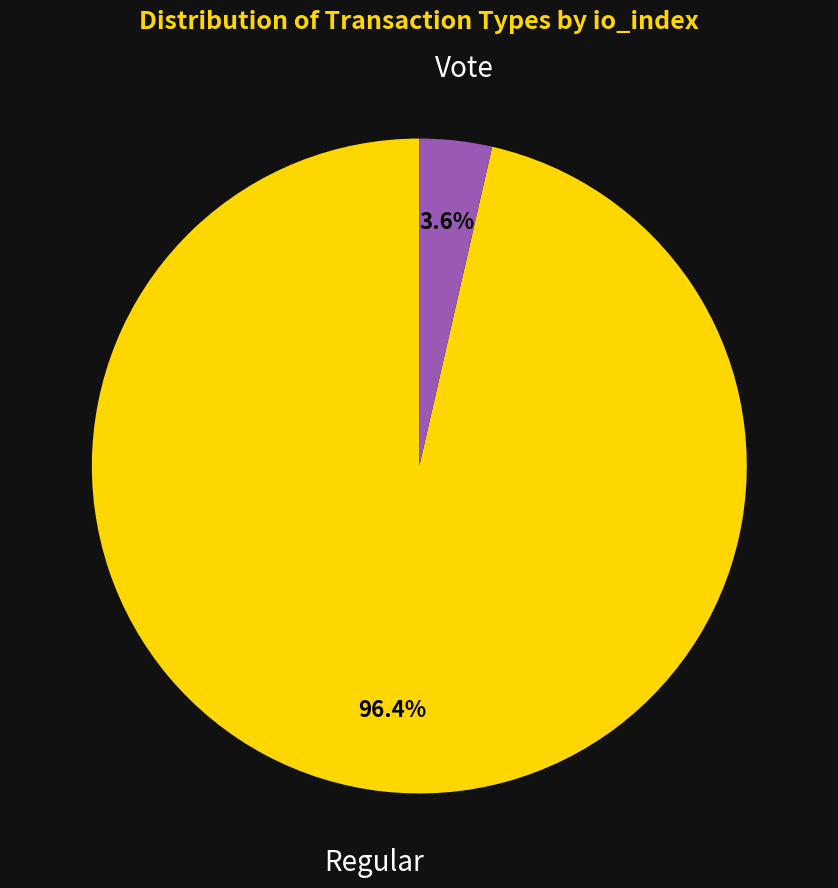

To the nearest percent, what is the difference between the Regular and Vote slice percentages?

93%